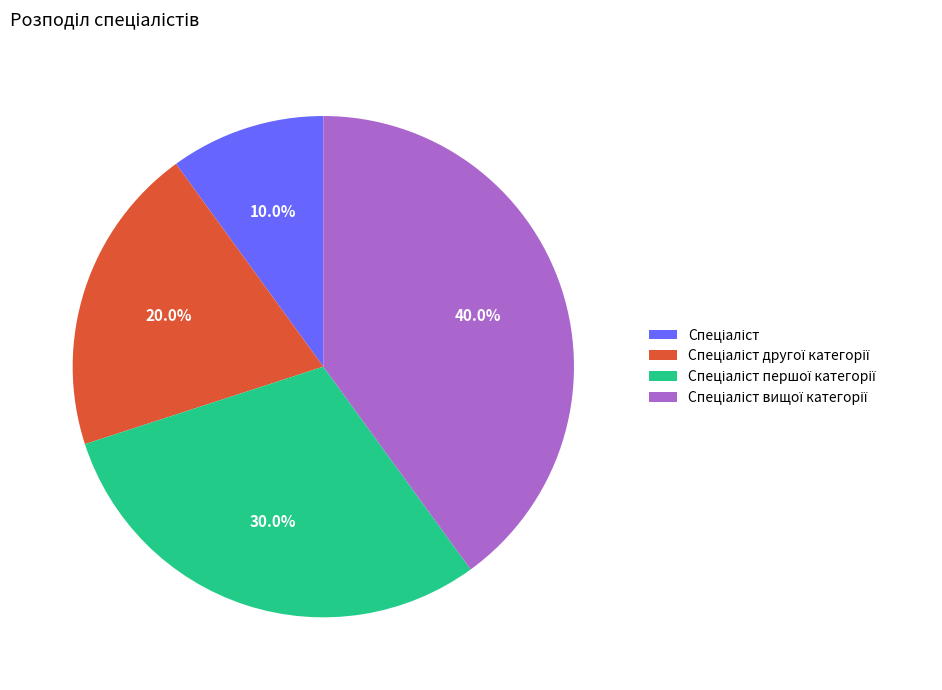

Does any single category account for the majority?

No